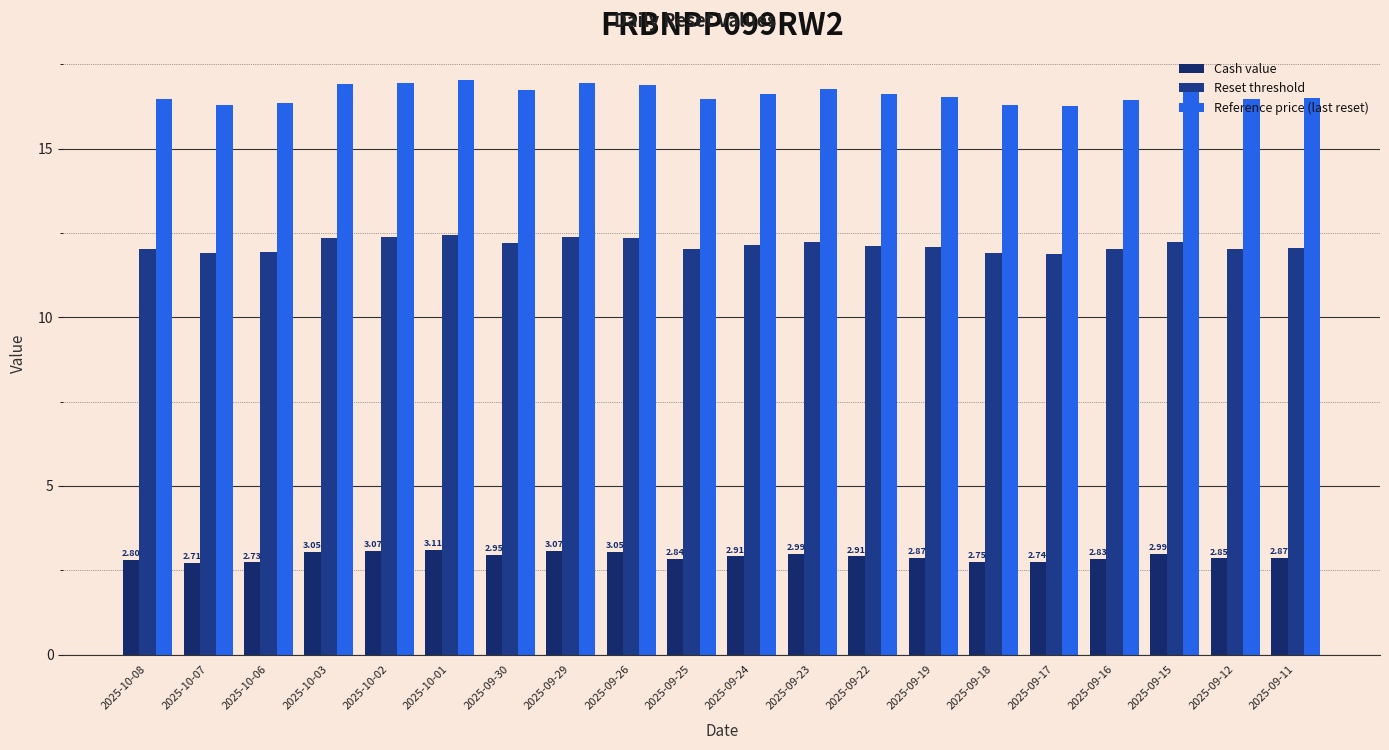

Reading left to right, list all the values displayed in this chart.

Cash value: 2025-10-08=2.8	2025-10-07=2.7	2025-10-06=2.7	2025-10-03=3.0	2025-10-02=3.1	2025-10-01=3.1	2025-09-30=3.0	2025-09-29=3.1	2025-09-26=3.0	2025-09-25=2.8	2025-09-24=2.9	2025-09-23=3.0	2025-09-22=2.9	2025-09-19=2.9	2025-09-18=2.8	2025-09-17=2.7	2025-09-16=2.8	2025-09-15=3.0	2025-09-12=2.9	2025-09-11=2.9
Reset threshold: 2025-10-08=12.0	2025-10-07=11.9	2025-10-06=11.9	2025-10-03=12.3	2025-10-02=12.4	2025-10-01=12.4	2025-09-30=12.2	2025-09-29=12.4	2025-09-26=12.3	2025-09-25=12.0	2025-09-24=12.1	2025-09-23=12.2	2025-09-22=12.1	2025-09-19=12.1	2025-09-18=11.9	2025-09-17=11.9	2025-09-16=12.0	2025-09-15=12.2	2025-09-12=12.0	2025-09-11=12.0
Reference price (last reset): 2025-10-08=16.5	2025-10-07=16.3	2025-10-06=16.3	2025-10-03=16.9	2025-10-02=16.9	2025-10-01=17.0	2025-09-30=16.7	2025-09-29=16.9	2025-09-26=16.9	2025-09-25=16.5	2025-09-24=16.6	2025-09-23=16.8	2025-09-22=16.6	2025-09-19=16.5	2025-09-18=16.3	2025-09-17=16.3	2025-09-16=16.4	2025-09-15=16.7	2025-09-12=16.5	2025-09-11=16.5